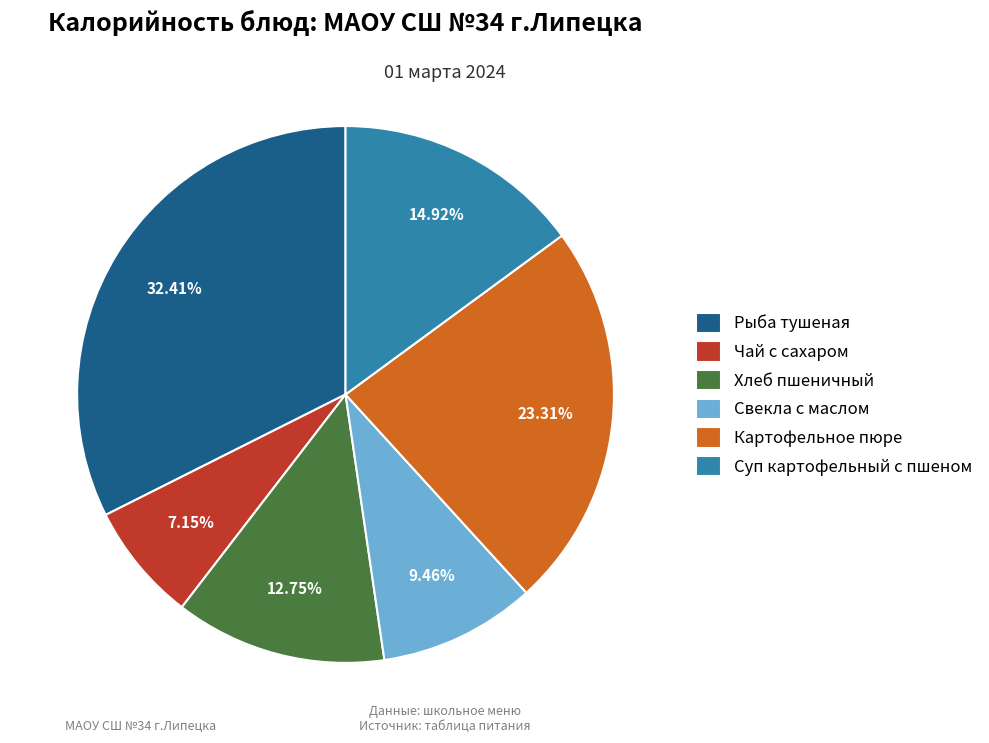

To the nearest percent, what is the difference between the Хлеб пшеничный and Суп картофельный с пшеном slice percentages?

2%